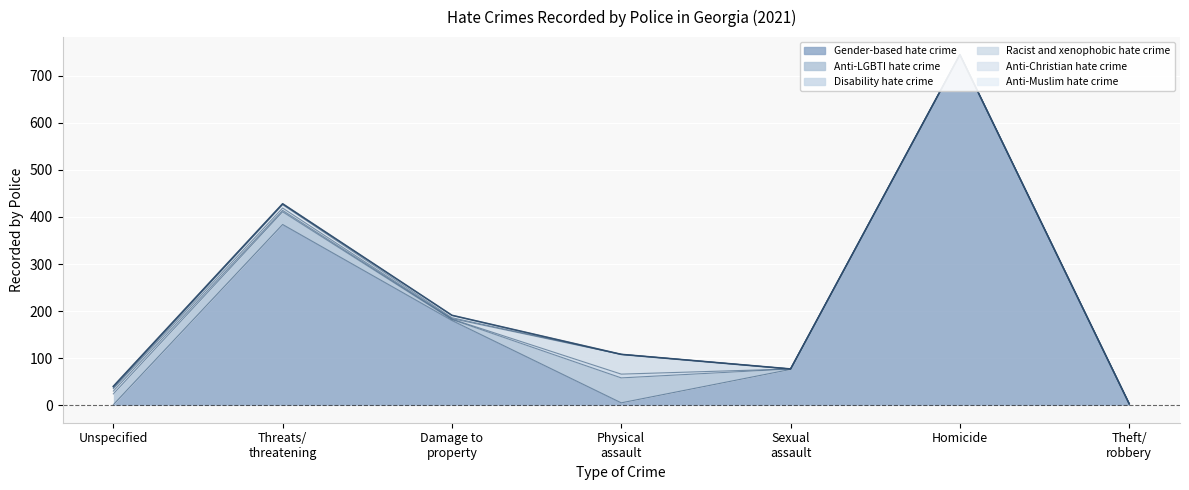

Where is the first local maximum for Gender-based hate crime?

Threats/
threatening